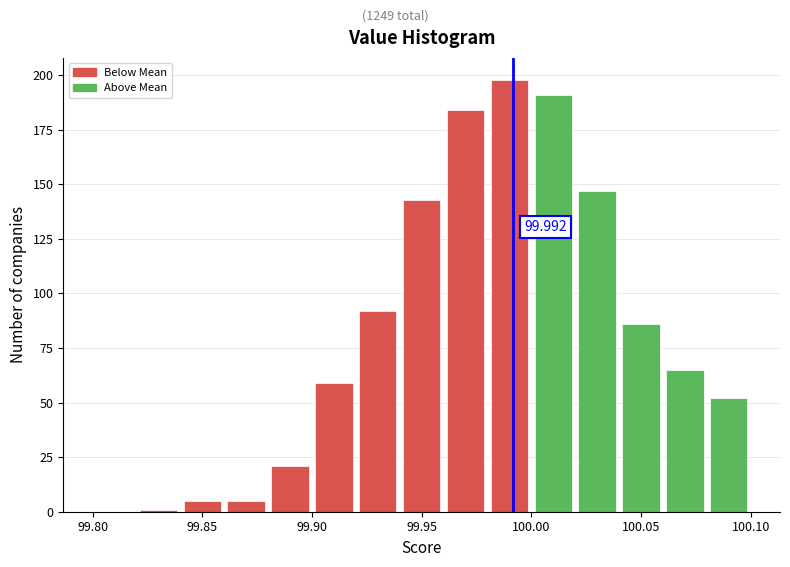

Which range on the x-axis has the tallest bar?

99.98 to 100.00